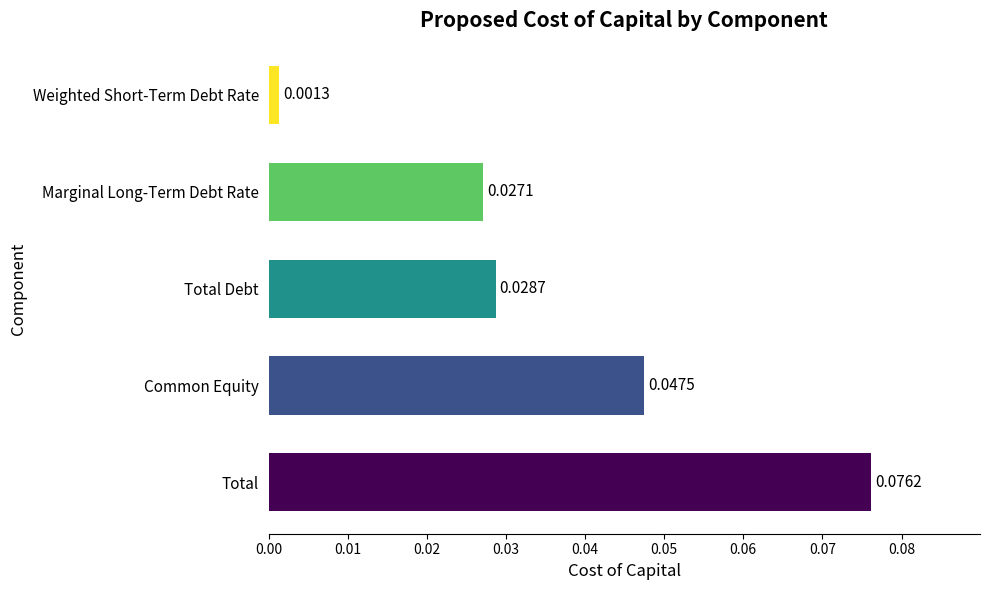

How many bars are there in total?

5